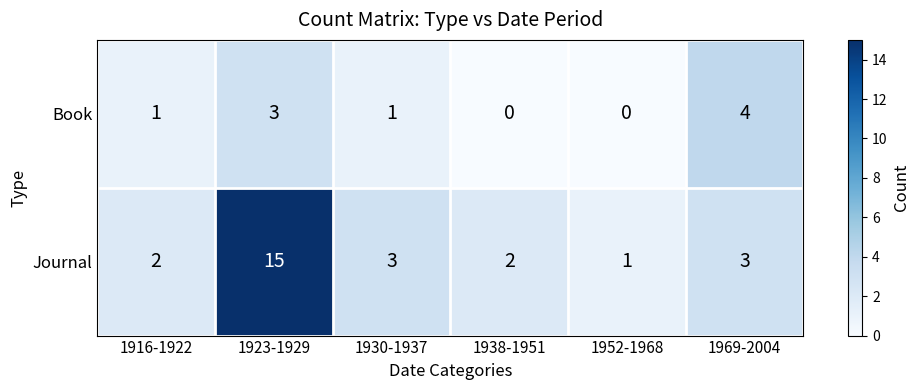

How many data points does each series have?

6